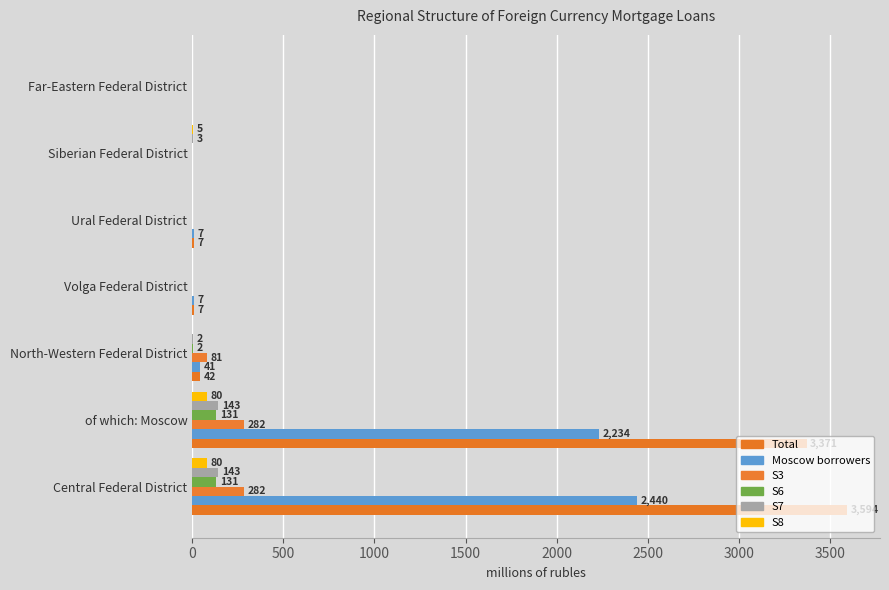

What is the difference between the second highest and second lowest values in the S3 series?

282